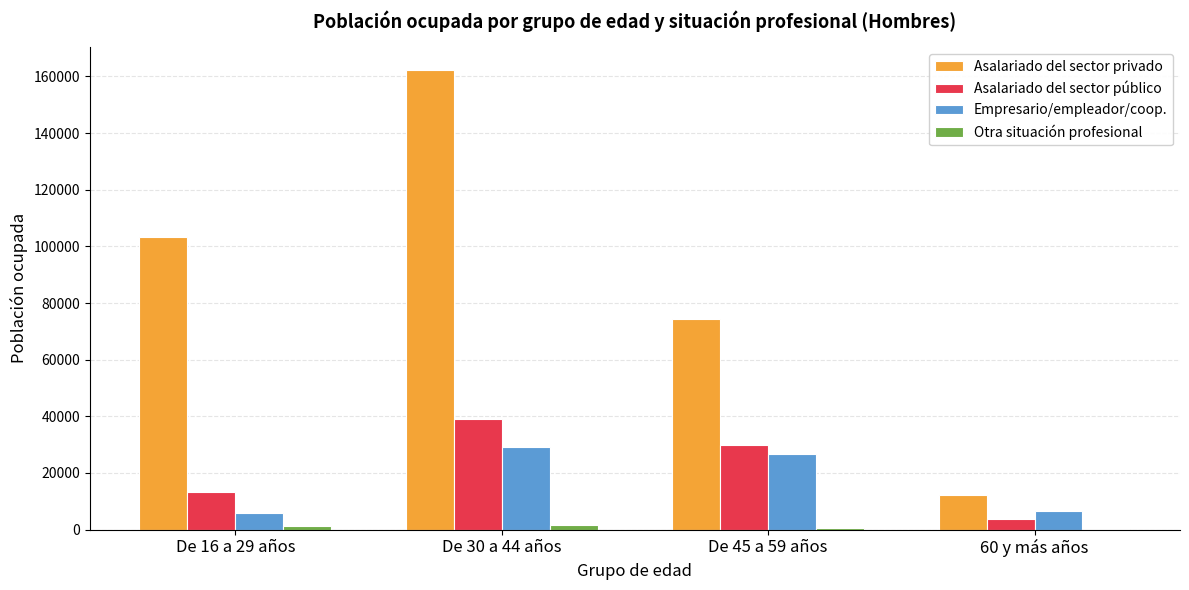

What is the sum of all Asalariado del sector privado values?

352081